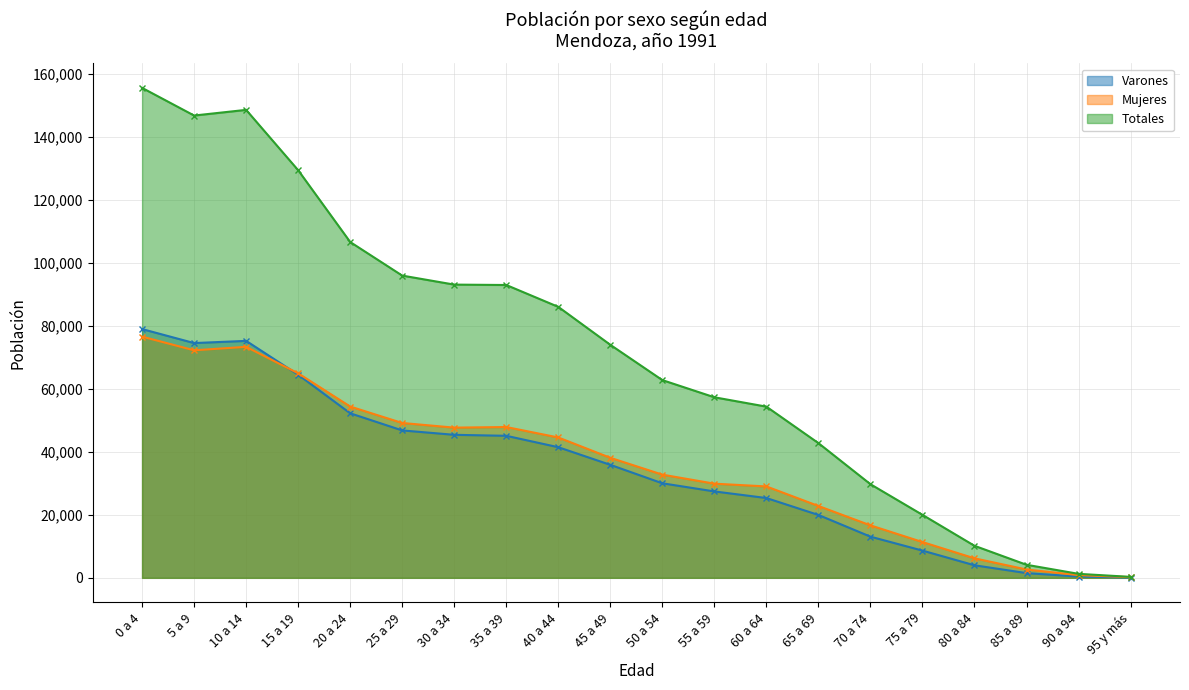

Between 15 a 19 and 25 a 29, which series saw the biggest shift?

Totales